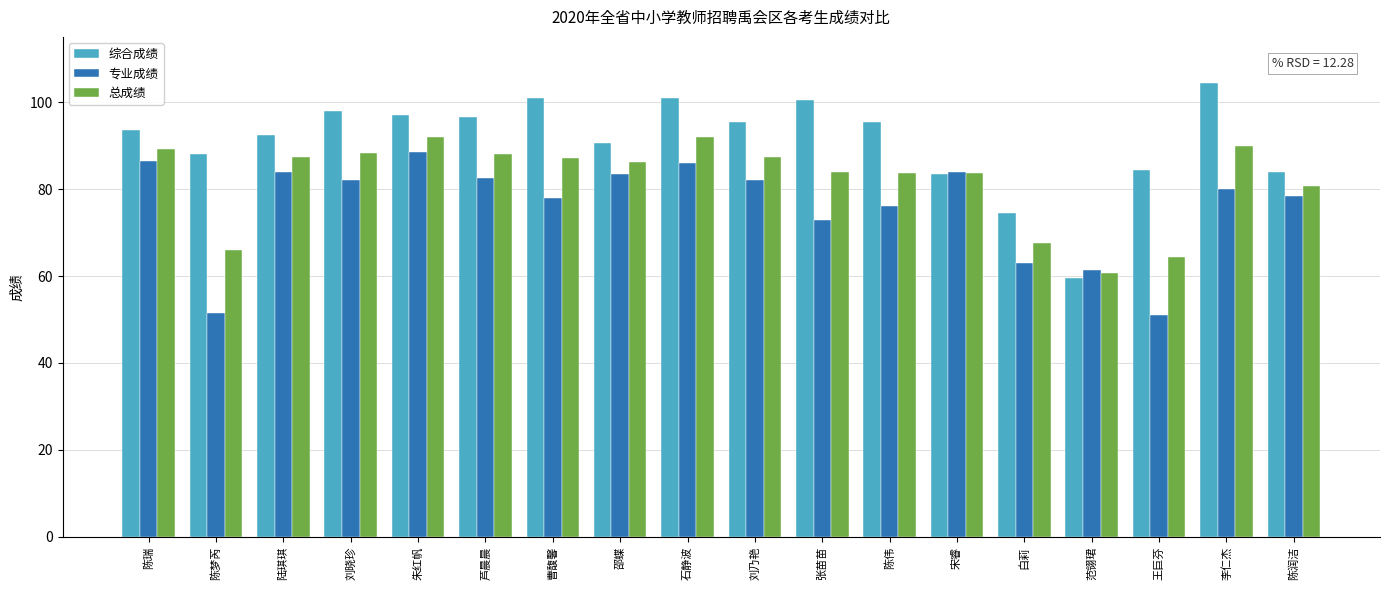

How many groups of bars are there?

18